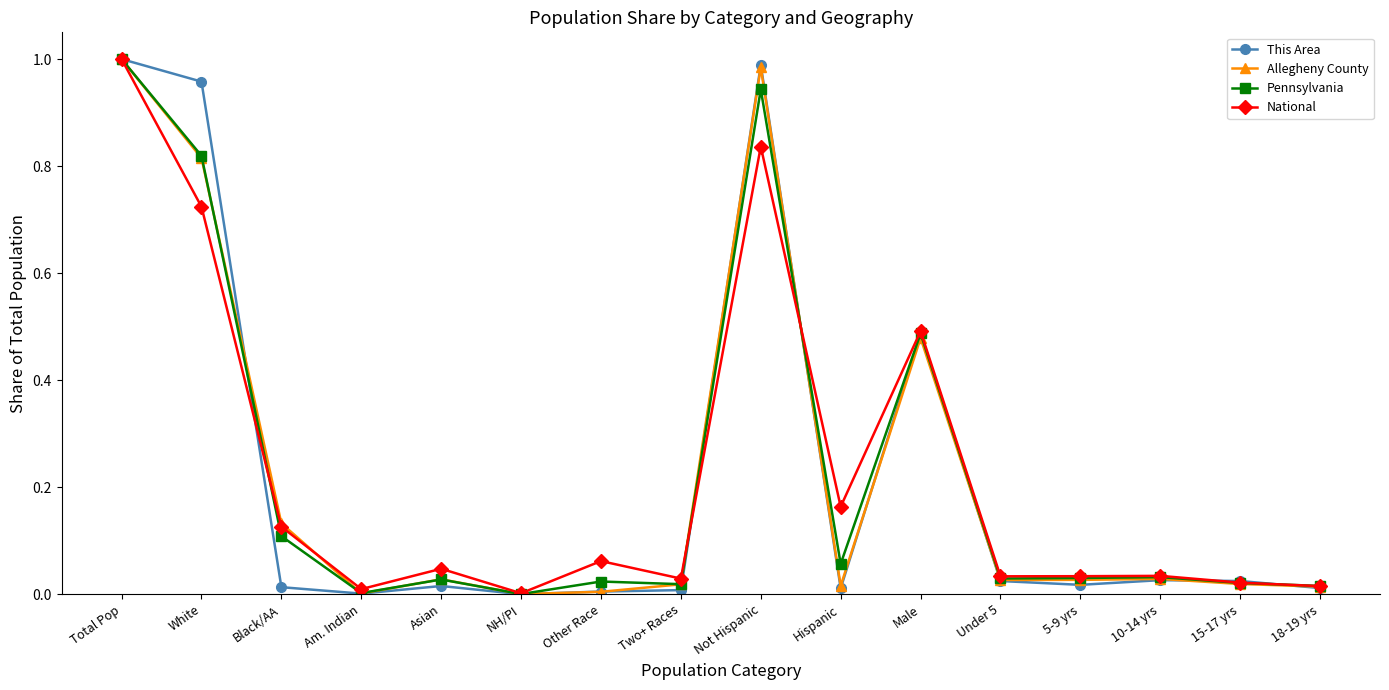

What position from the right is 5-9 yrs?

4